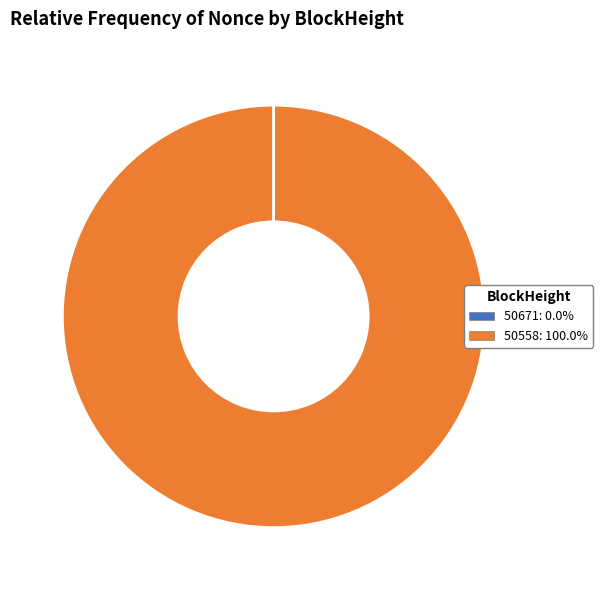

Which category accounts for the majority?

50558